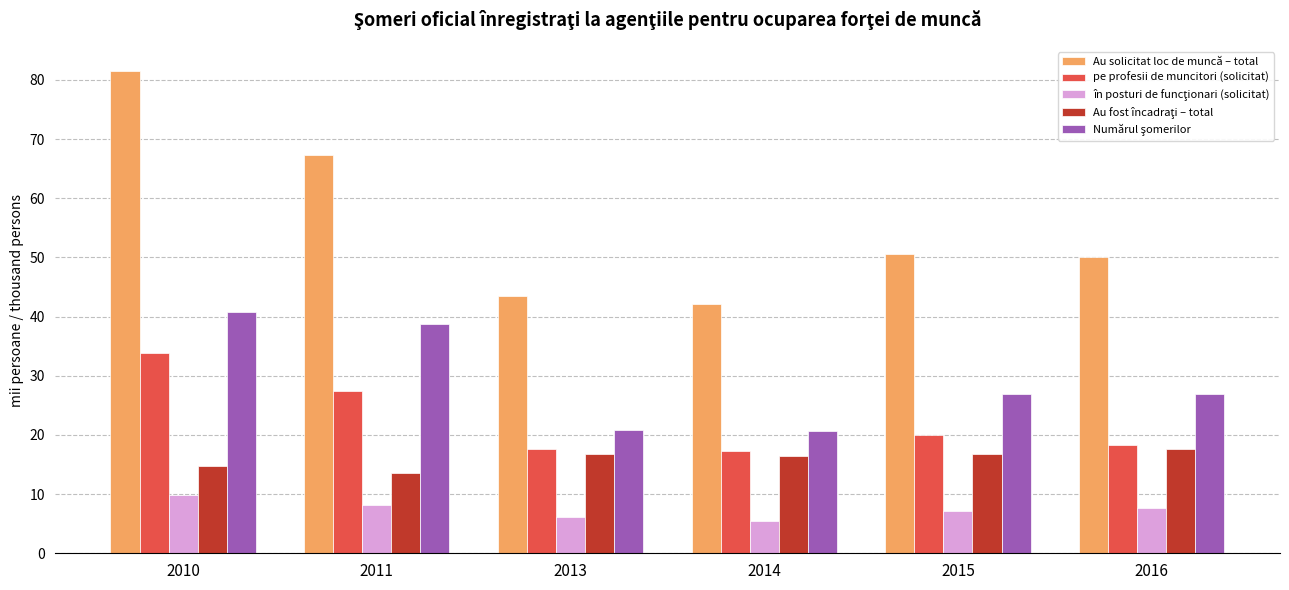

At which label is pe profesii de muncitori (solicitat) closest to 25?

2011